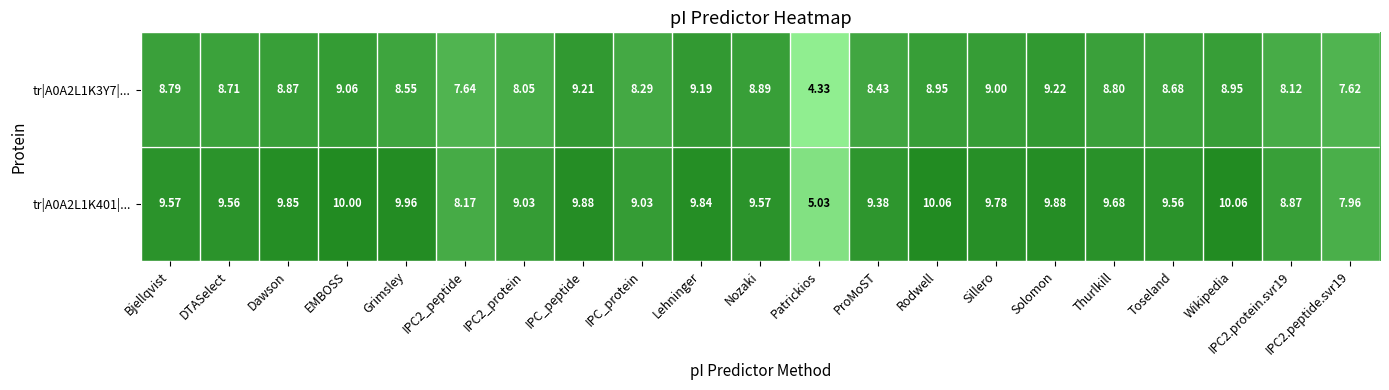

Which series has the largest total across all categories?

tr|A0A2L1K401|...